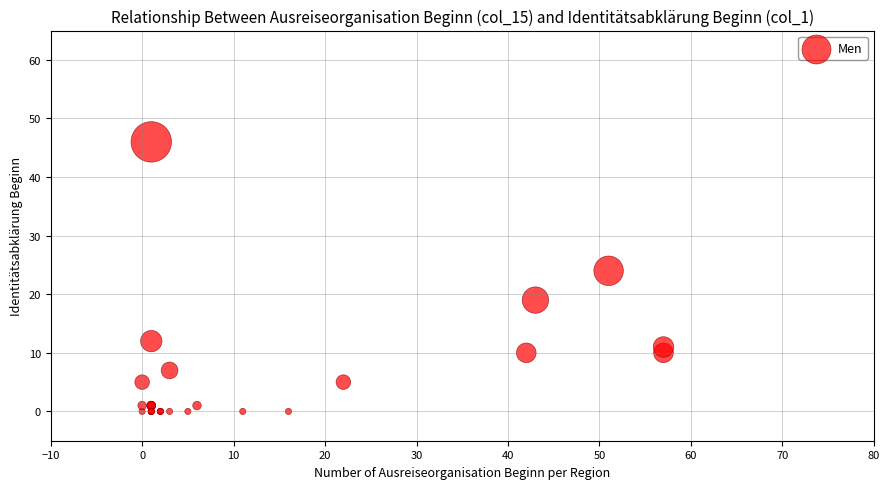

What Y value in the scatter plot is closest to 23?

24